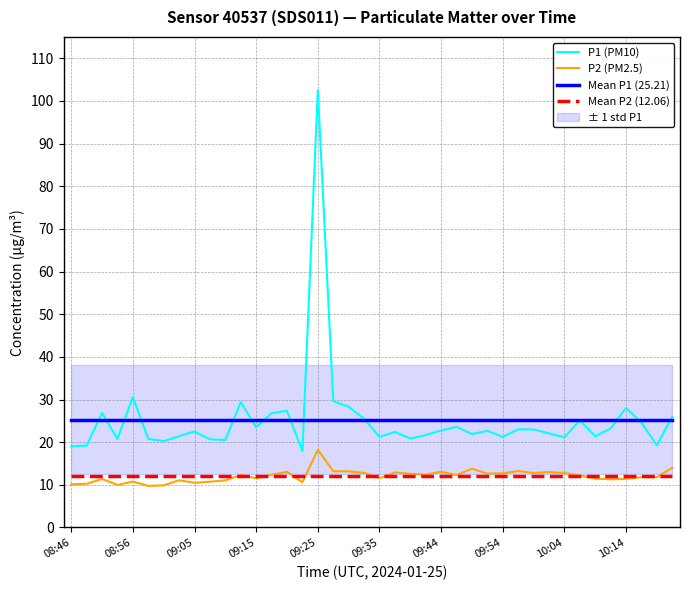

True or false: Mean P1 (25.21) and Mean P2 (12.06) cross at least once.

False